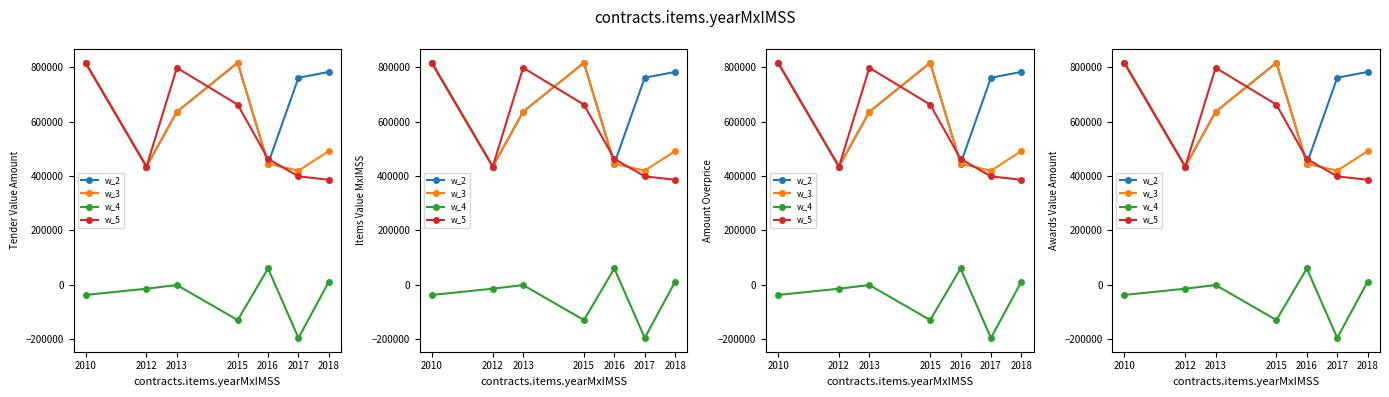

What is the sum of the w_2 values at 2015 and 2010?

1633555.9